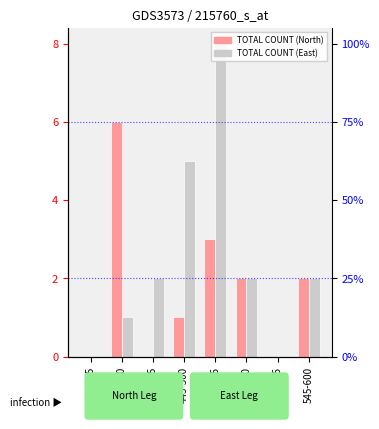

Which series has the largest total across all categories?

TOTAL COUNT (East)